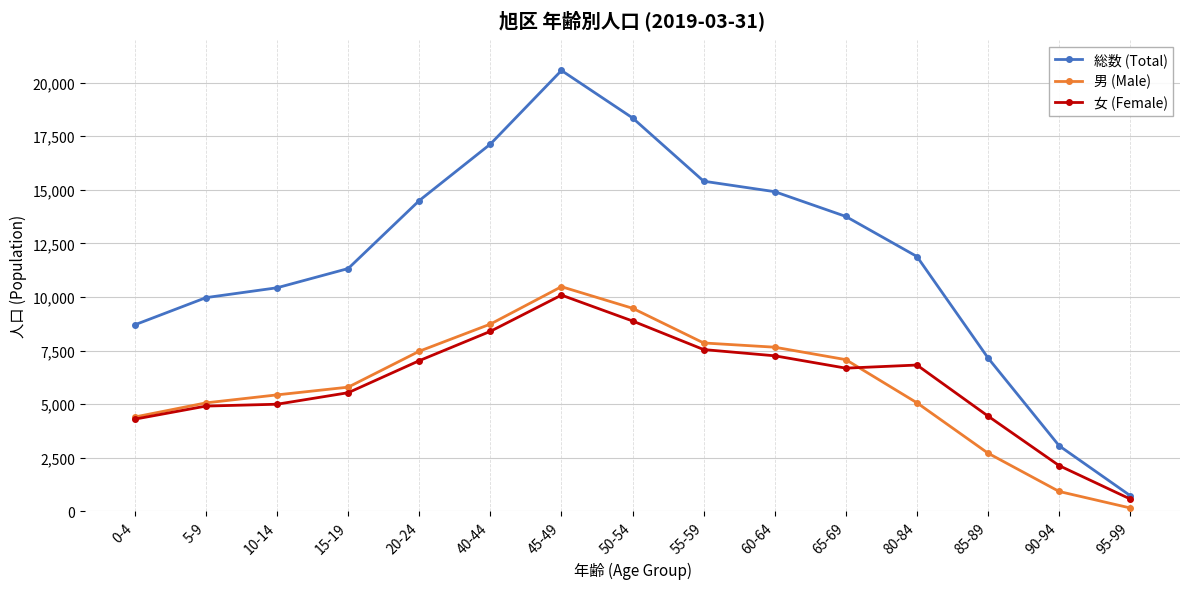

The 女 (Female) series shows 8880 at 50-54. True or false?

True